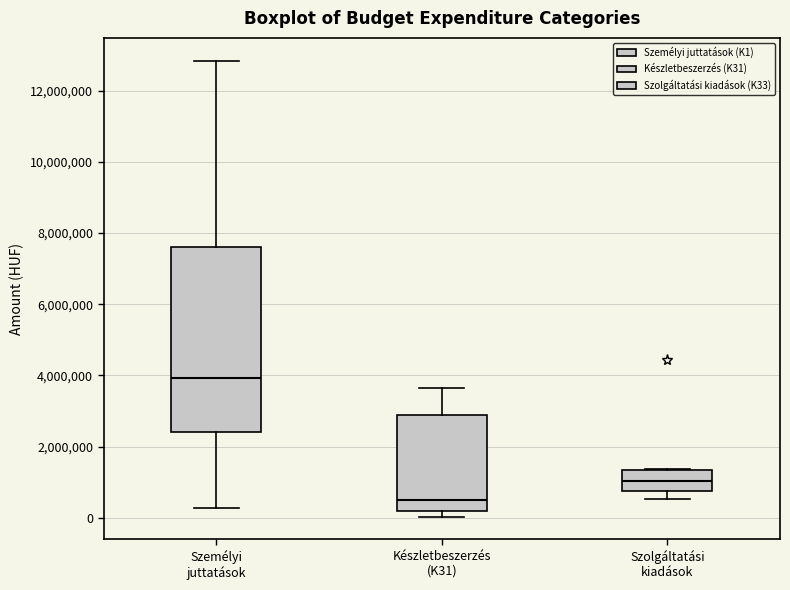

Where is the lower edge of the box for Szolgáltatási kiadások on the y-axis? The values are not printed on the chart, so give them approximately, as read against the axis.

800000